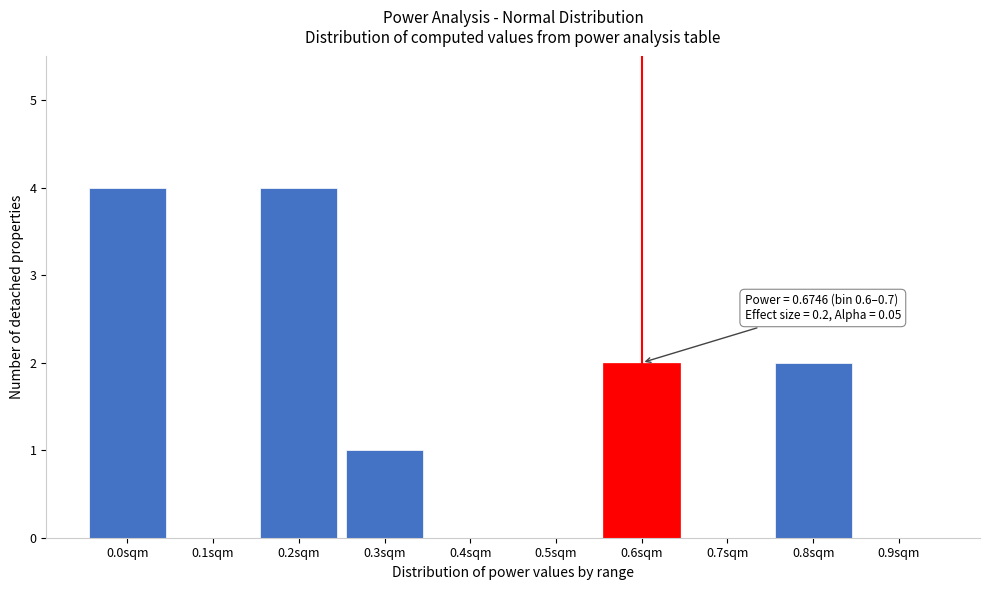

Reading left to right, extract all data points from this chart.

0.0sqm=4	0.1sqm=0	0.2sqm=4	0.3sqm=1	0.4sqm=0	0.5sqm=0	0.6sqm=2	0.7sqm=0	0.8sqm=2	0.9sqm=0